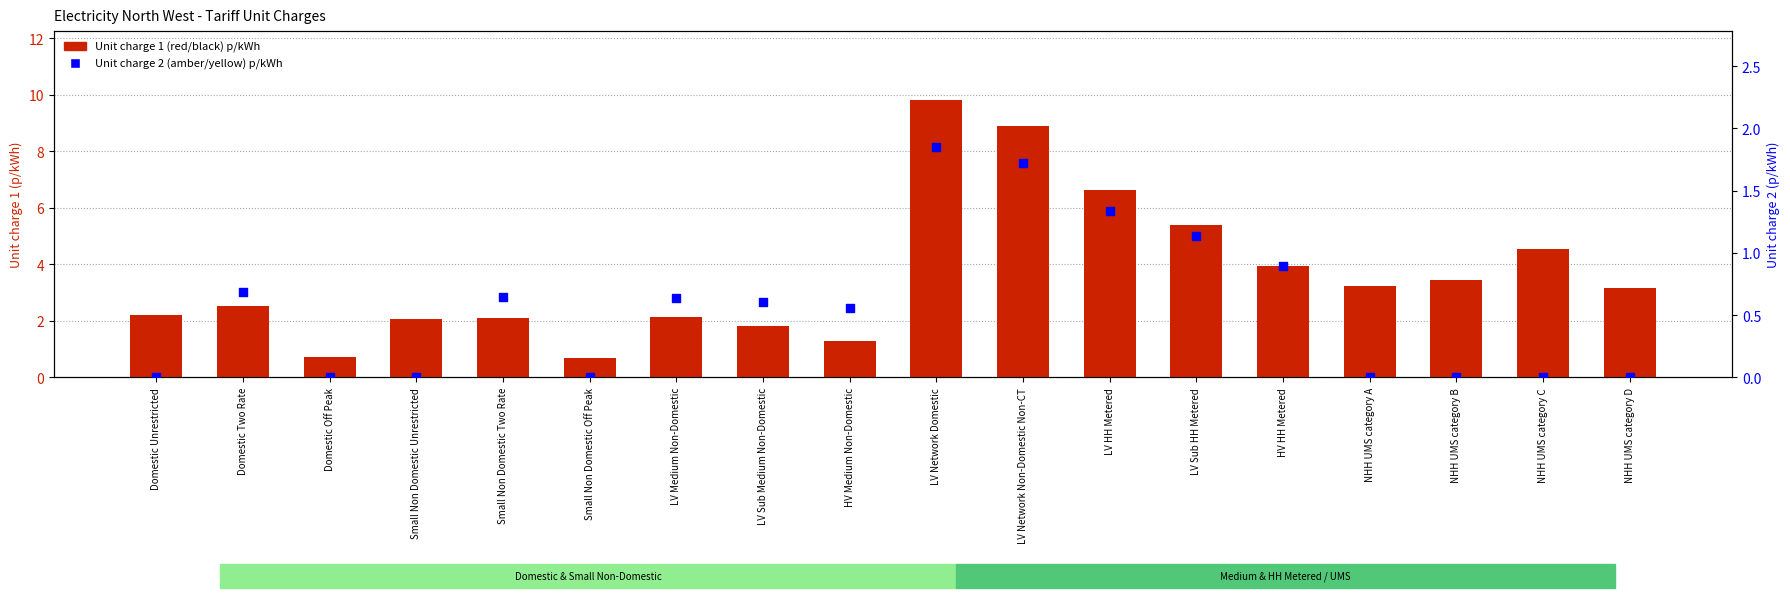

Which series has the widest spread of Y values?

Unit charge 1 (red/black) p/kWh